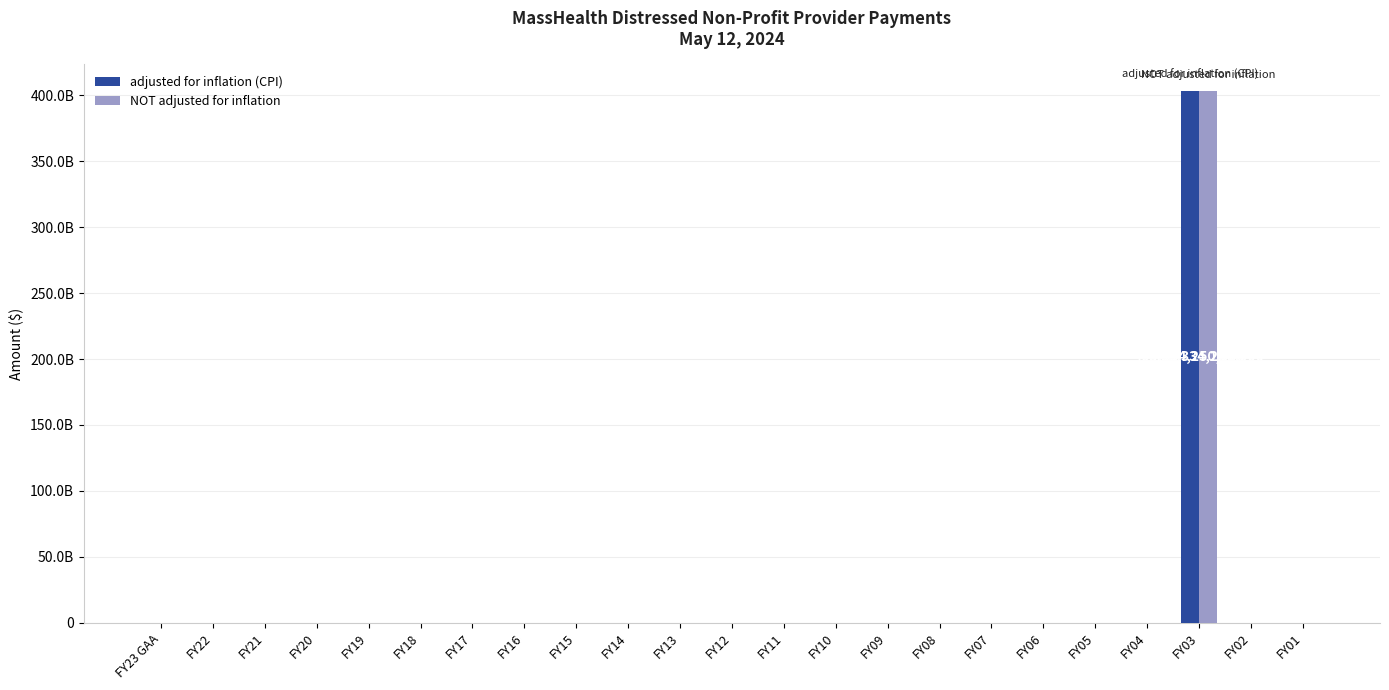

What is the label of the 2nd bar from the left?

FY22